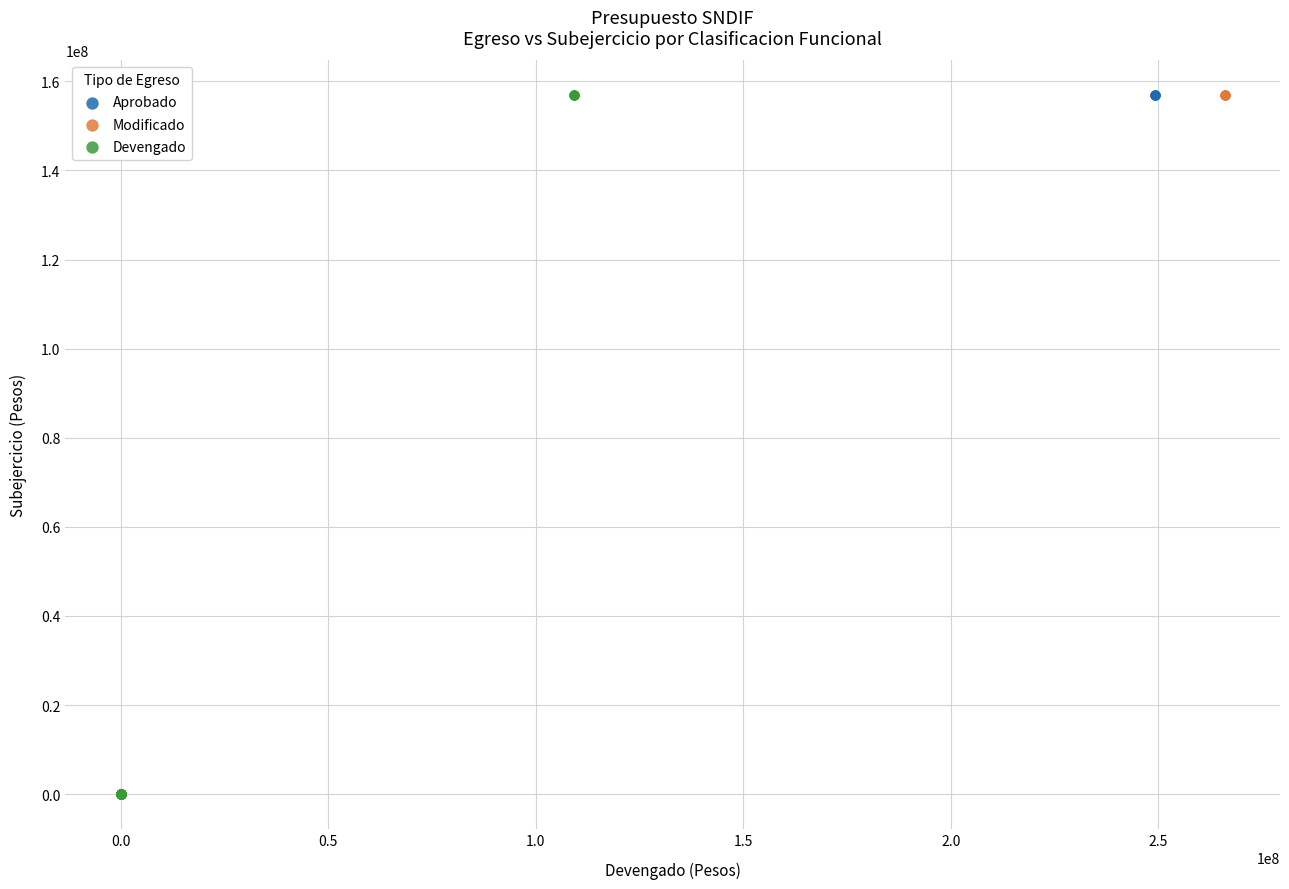

What are all the series names shown in the legend?

Aprobado, Modificado, Devengado